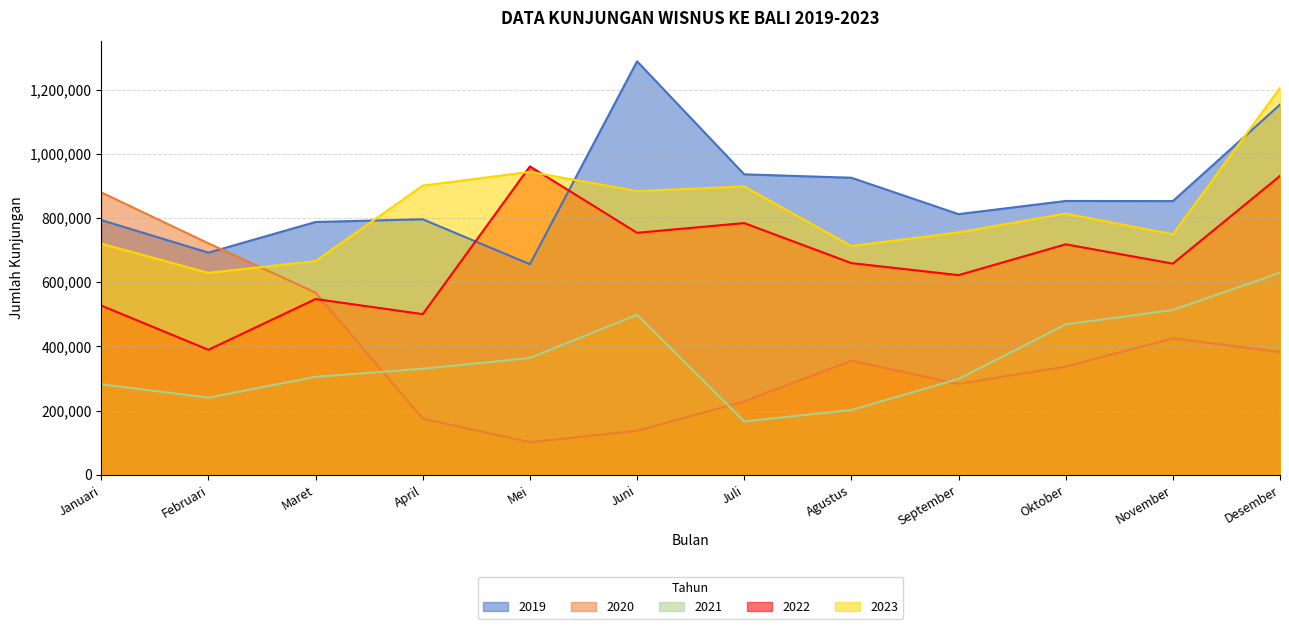

Does the chart display data point markers on the line(s)?

No